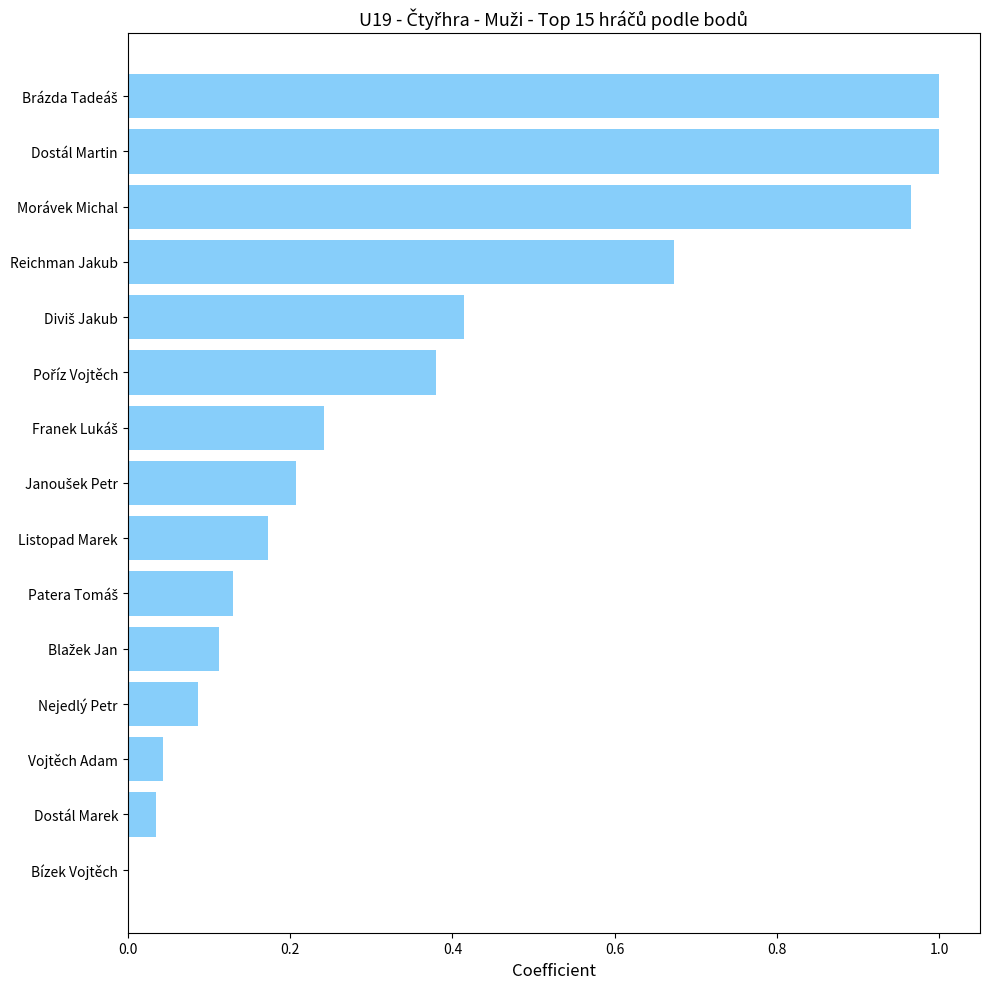

Between Dostál Martin and Vojtěch Adam, which is larger?

Dostál Martin